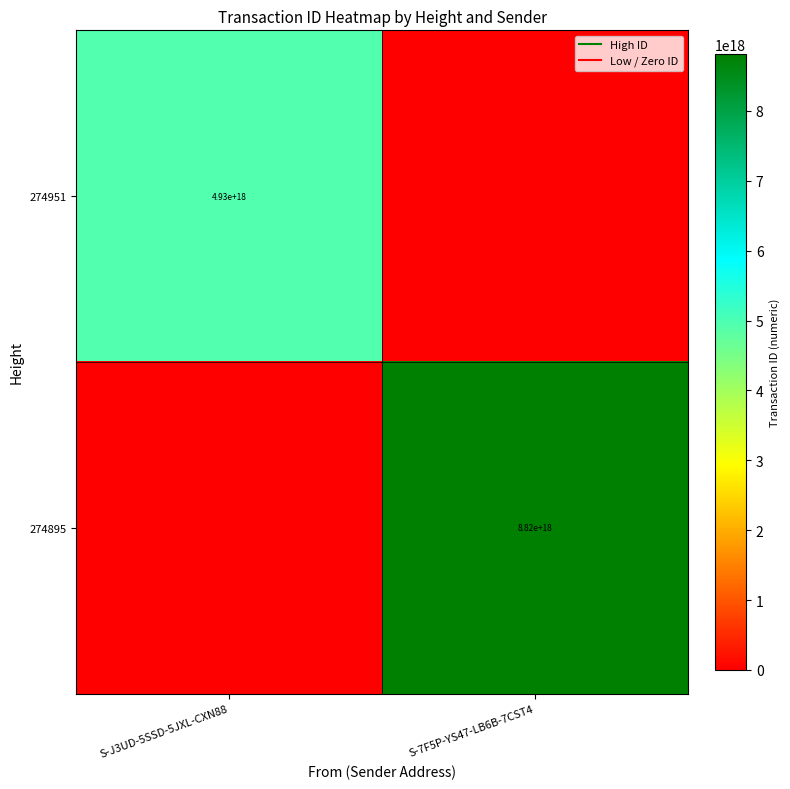

What is the average value of the 274951 series?

2466606640240749568